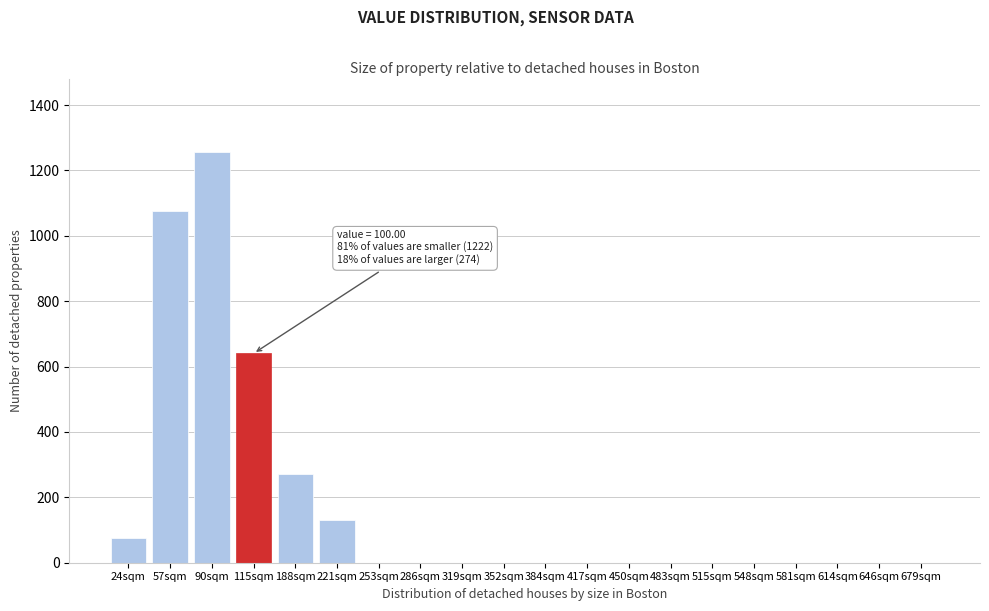

Reading left to right, what are all the values shown in this chart?

24sqm=75	57sqm=1075	90sqm=1255	115sqm=640	188sqm=270	221sqm=130	253sqm=0	286sqm=0	319sqm=0	352sqm=0	384sqm=0	417sqm=0	450sqm=0	483sqm=0	515sqm=0	548sqm=0	581sqm=0	614sqm=0	646sqm=0	679sqm=0